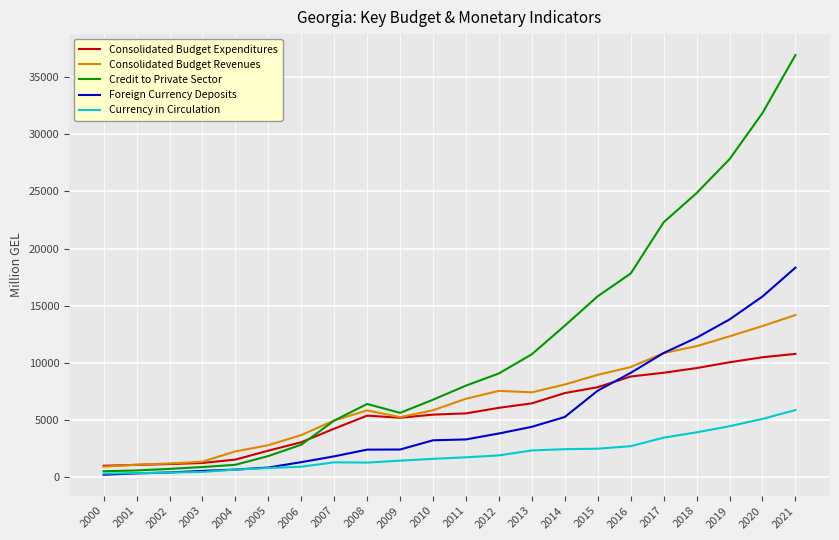

Which series has the largest range (max minus min)?

Credit to Private Sector